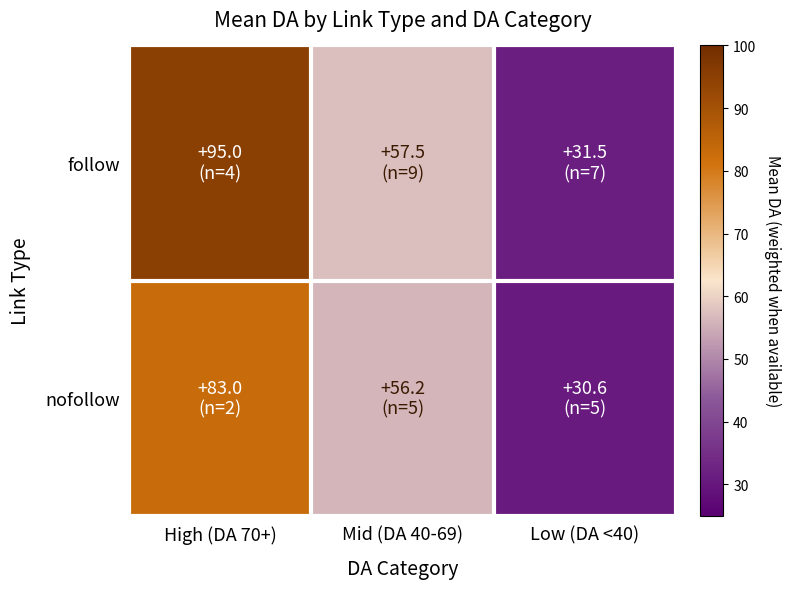

List the series in order of their overall mean, lowest first.

nofollow, follow